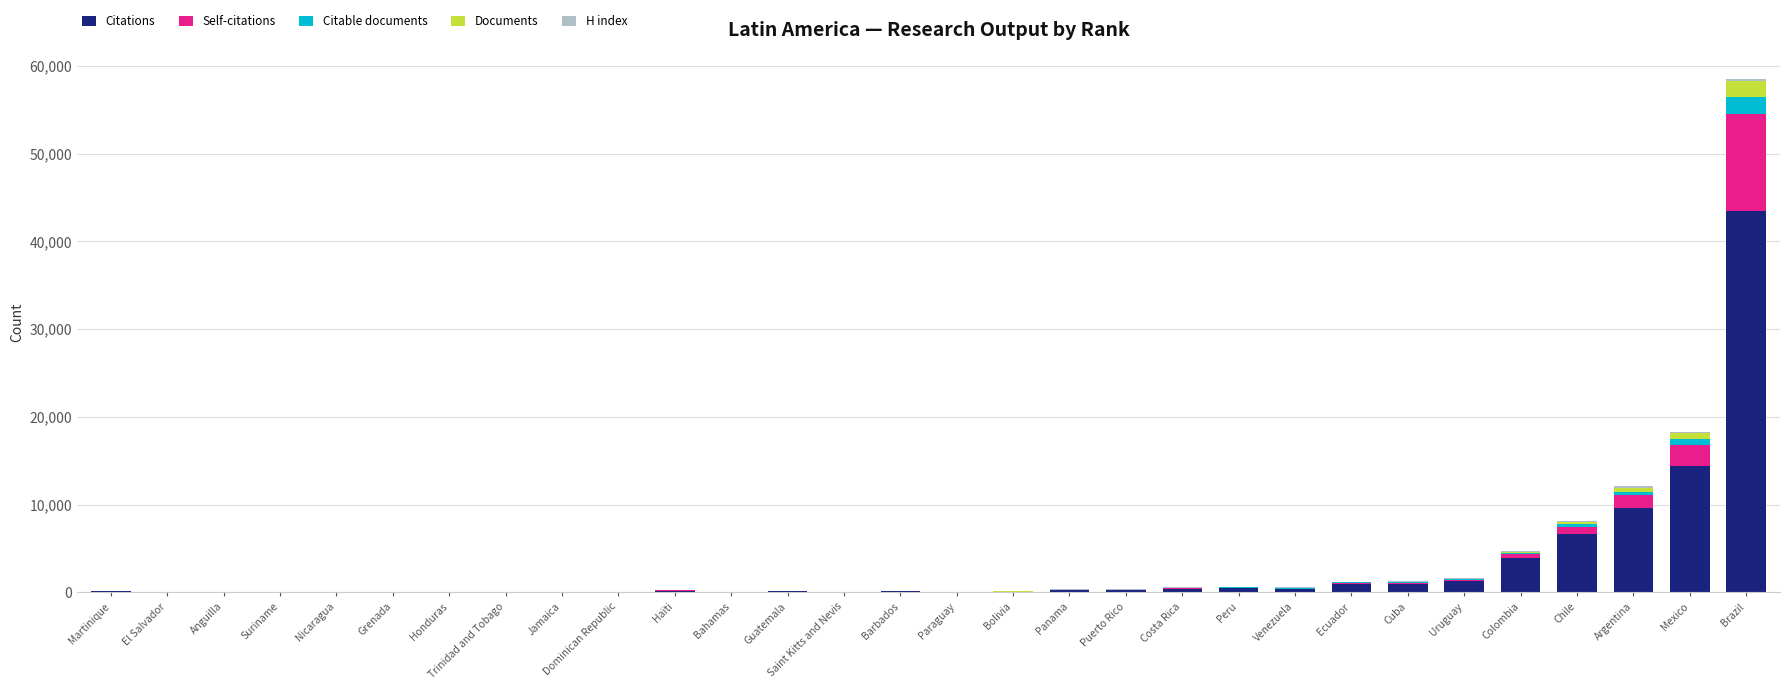

What is the highest value of the Citations series?

43460